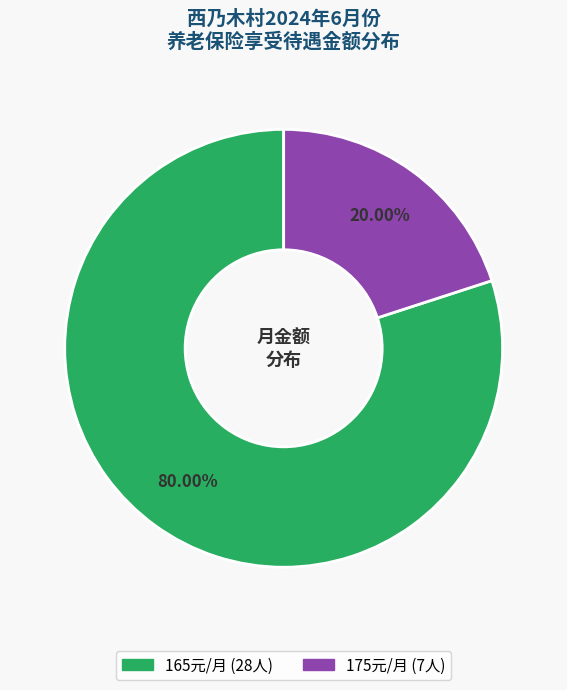

Is there a majority slice in this chart?

Yes